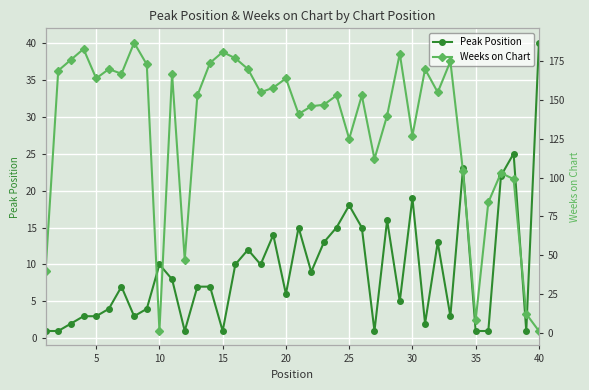

Which series has the widest spread of values?

Weeks on Chart